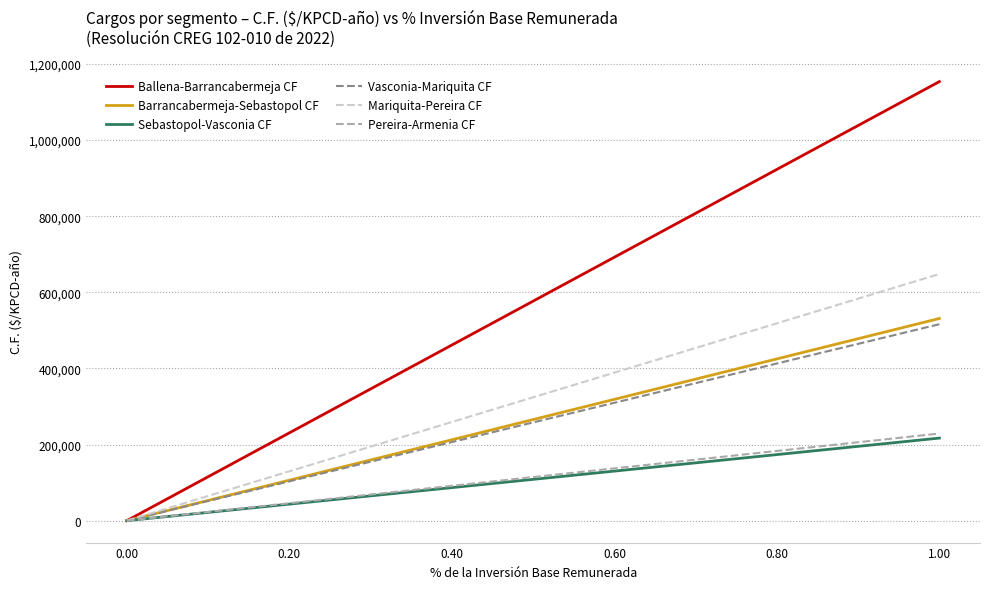

Which series has the largest total across all categories?

Ballena-Barrancabermeja CF